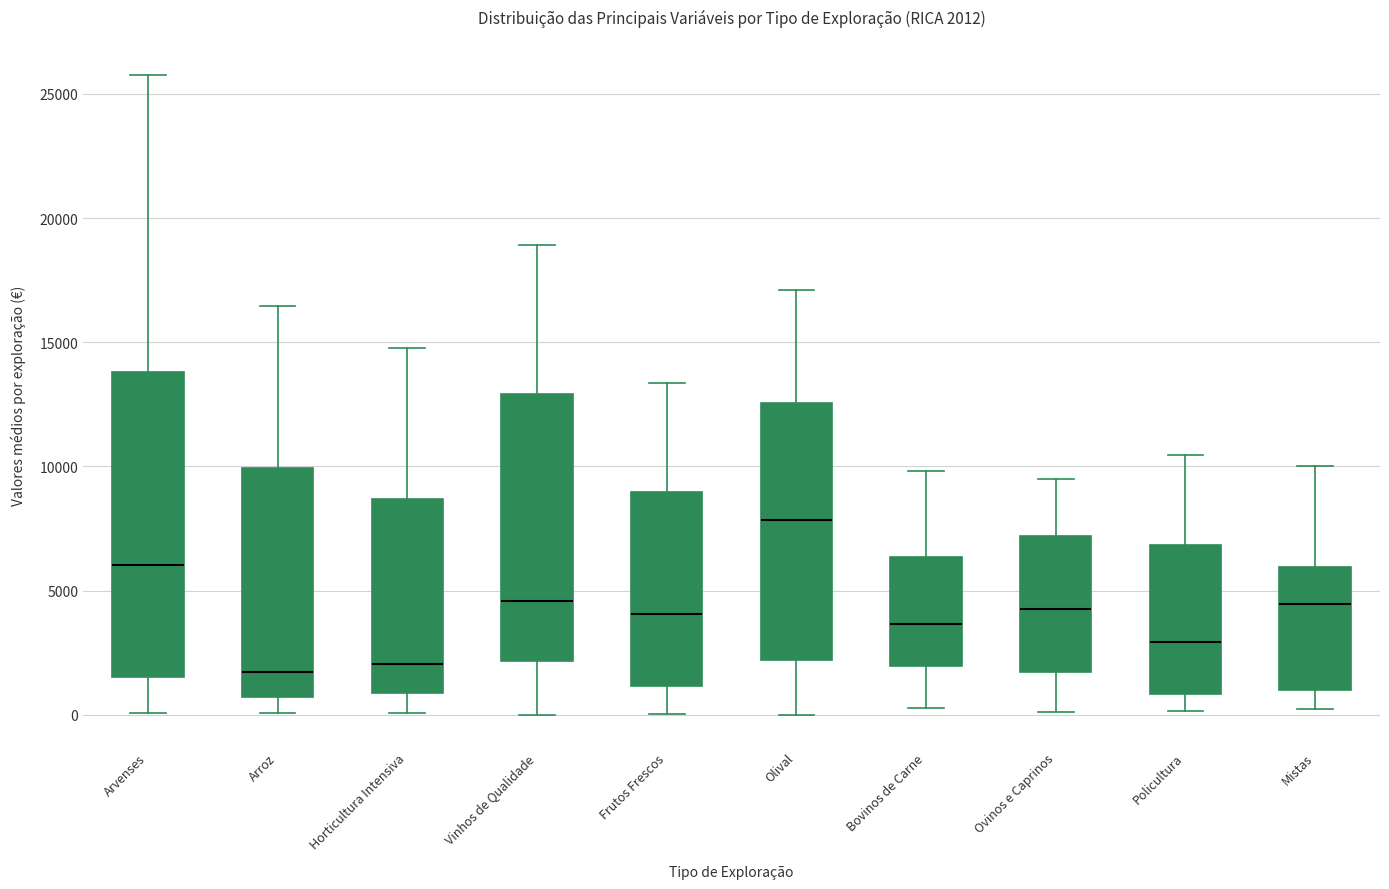

Comparing the boxes themselves (not the whiskers), which one is the tallest?

Arvenses